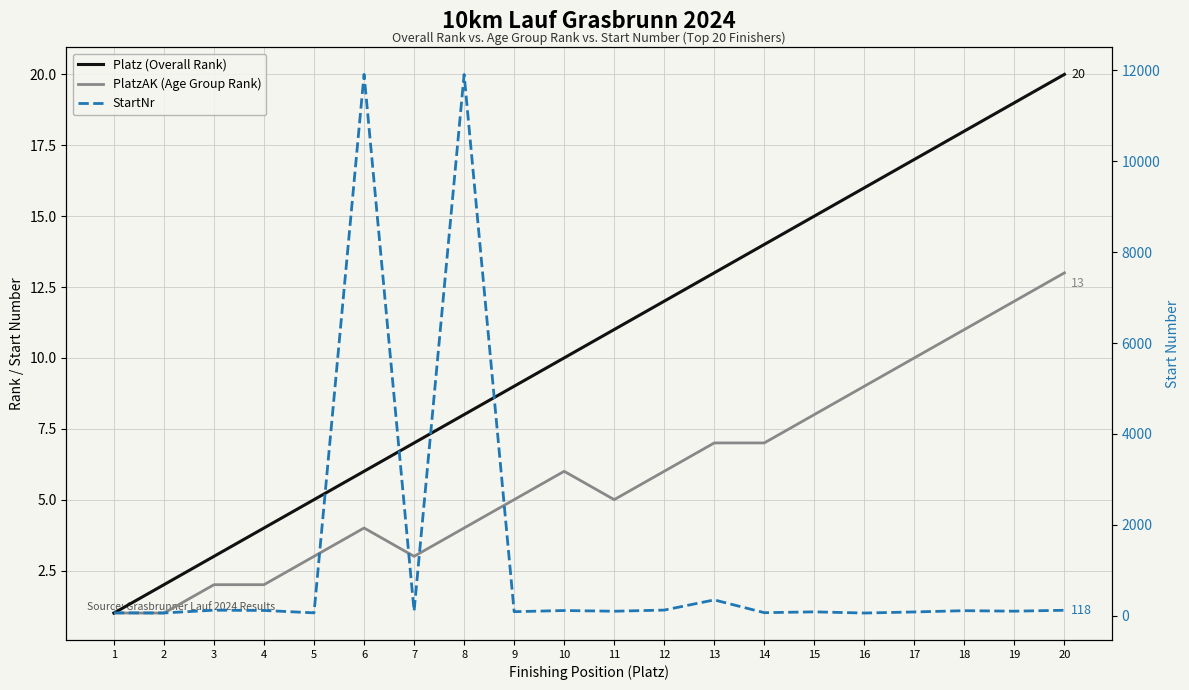

What value does the Platz (Overall Rank) series have at 18, to the nearest 5?

20